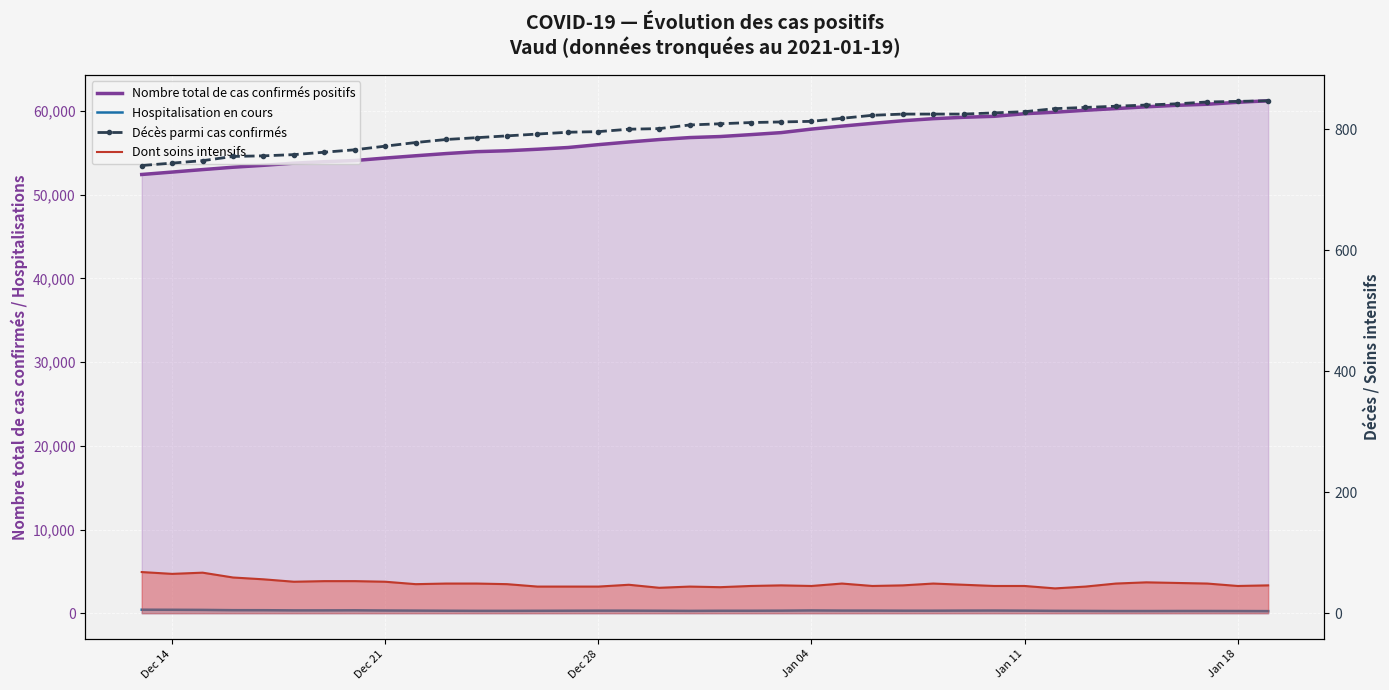

What is the average value of the Décès parmi cas confirmés series?

802